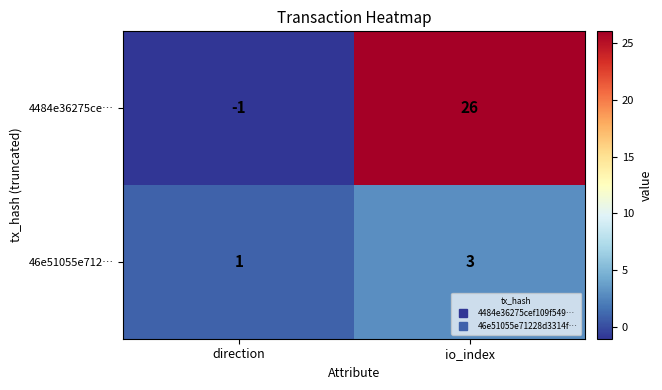

Reading right to left, extract all data points from this chart.

4484e36275ce…: io_index=26	direction=-1
46e51055e712…: io_index=3	direction=1